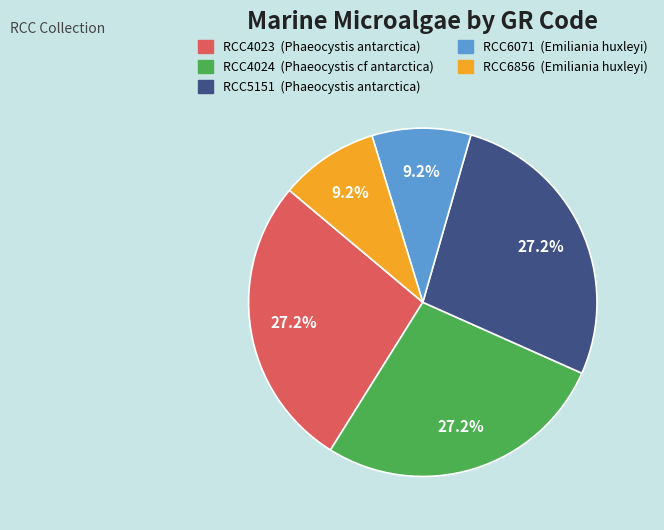

Which has a higher value, RCC4024 or RCC6071?

RCC4024